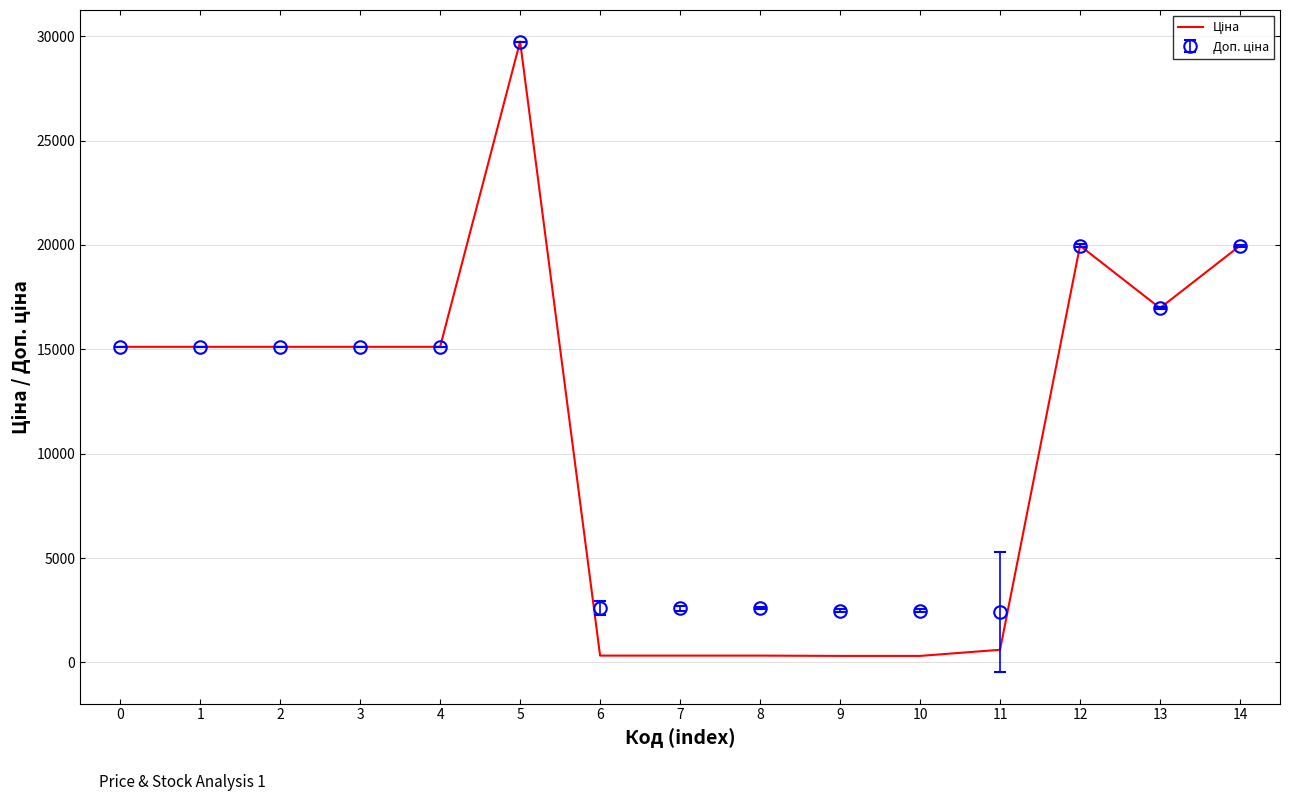

At which category is the sum across all series the highest?

5